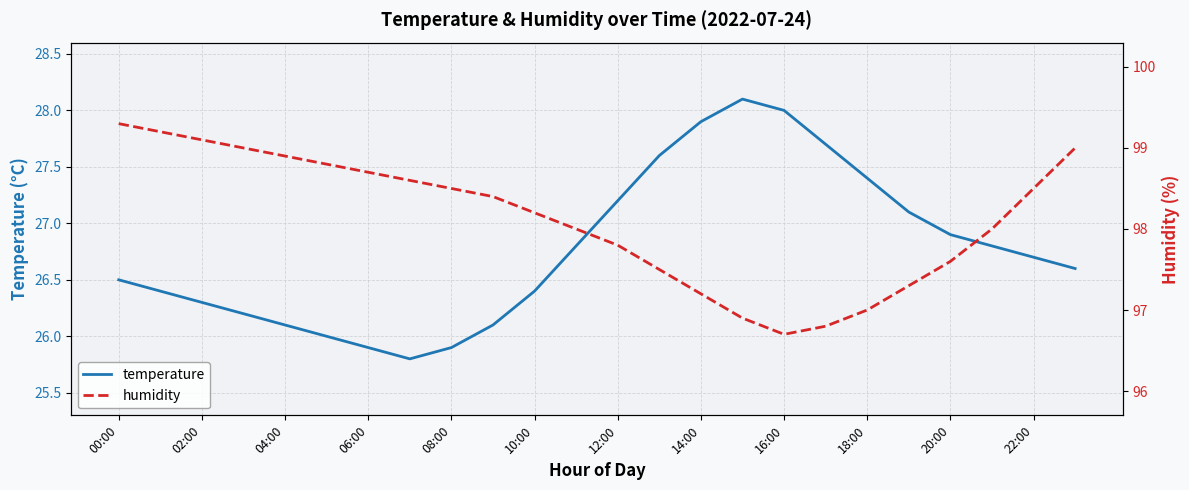

True or false: temperature and humidity intersect in this chart.

False